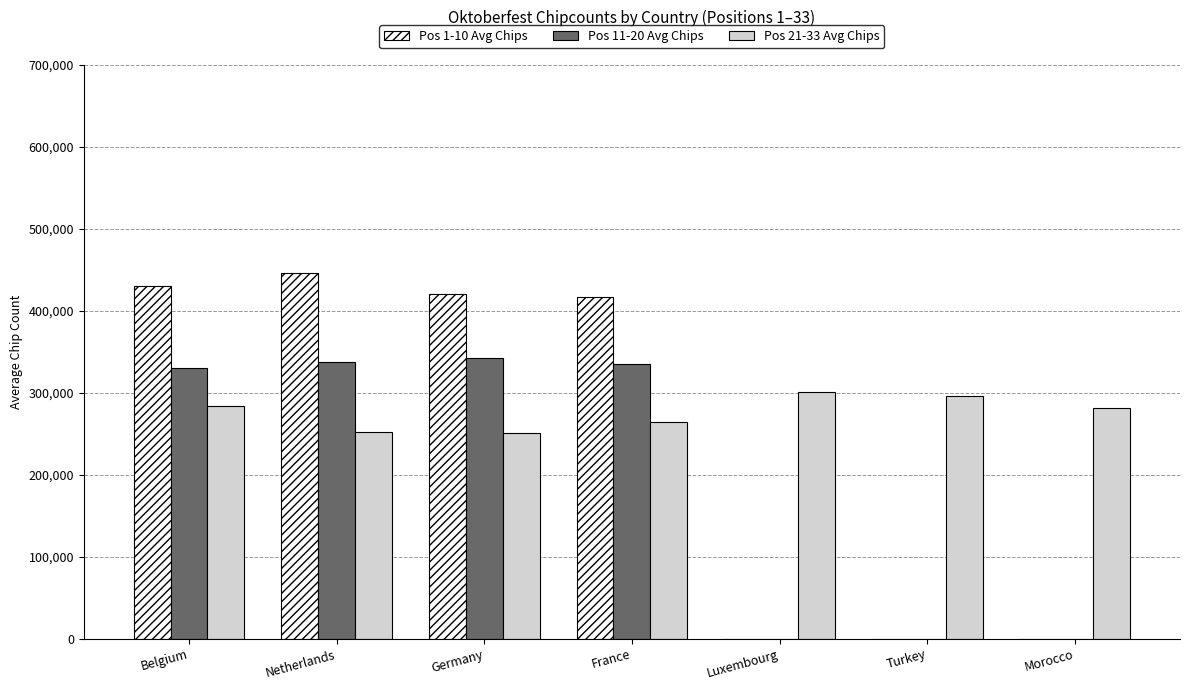

What is the greatest value displayed?

446500